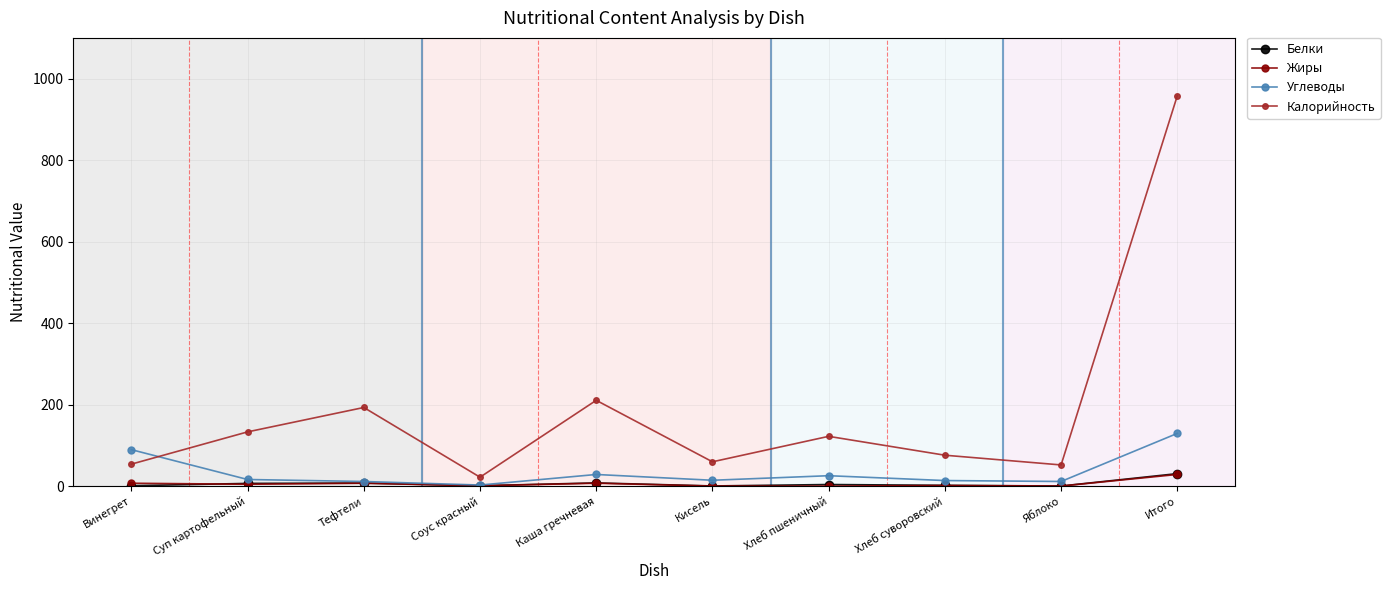

What position from the left is Яблоко?

9